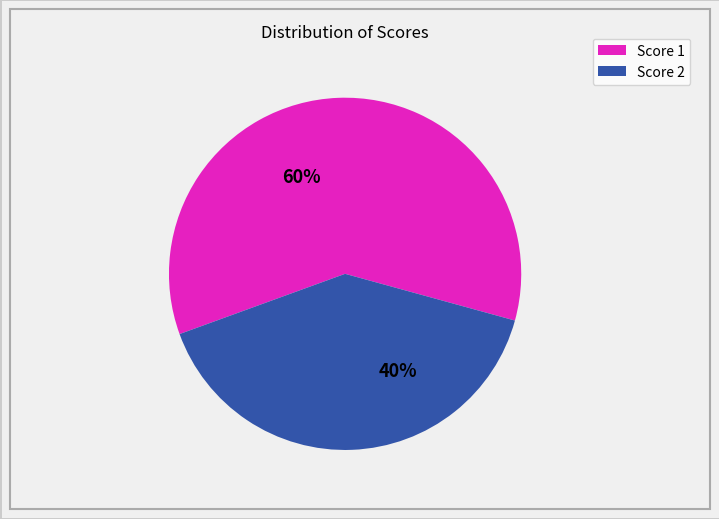

Is the sum of Score 1 and Score 2 greater than half?

Yes